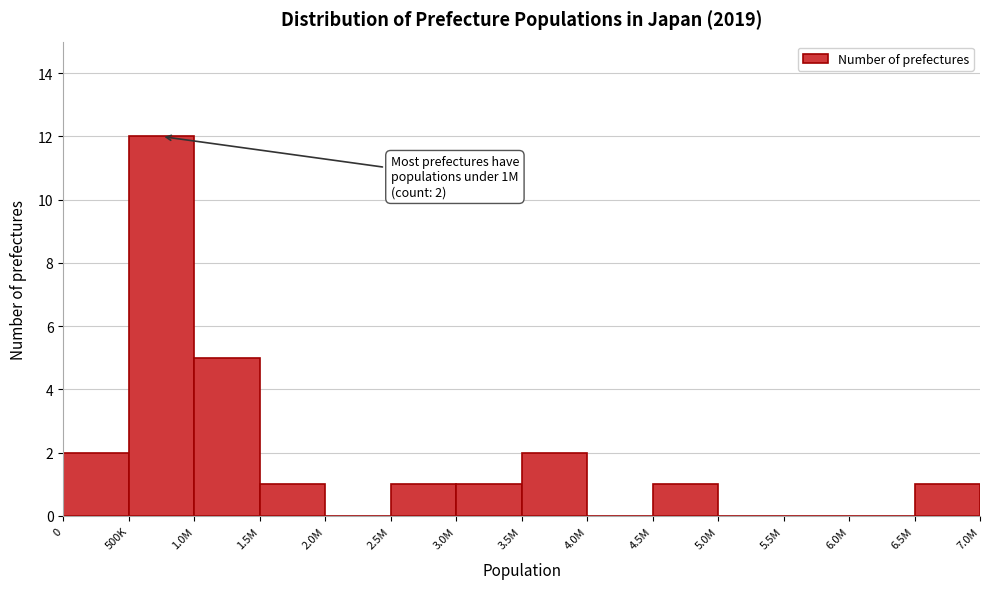

Reading left to right, transcribe all the data shown in this chart.

0=2	500K=12	1.0M=5	1.5M=1	2.0M=0	2.5M=1	3.0M=1	3.5M=2	4.0M=0	4.5M=1	5.0M=0	5.5M=0	6.0M=0	6.5M=1